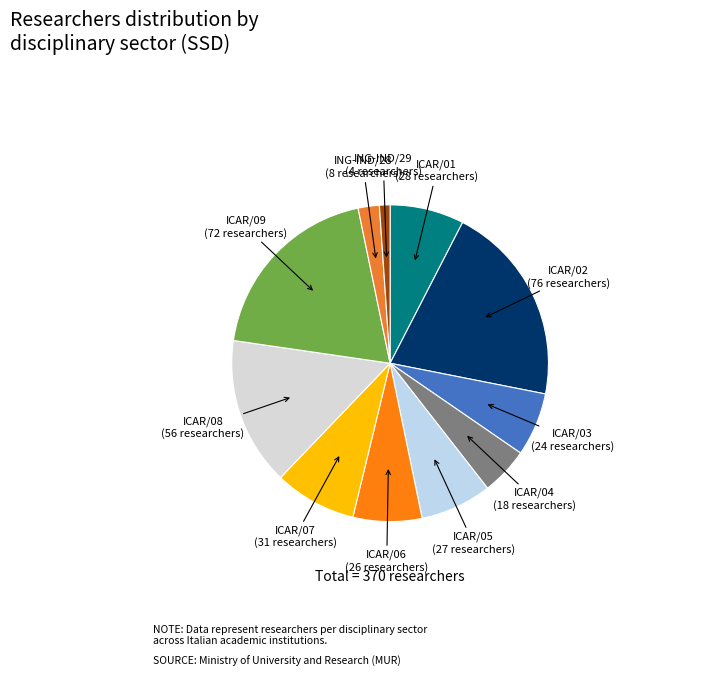

To the nearest percent, what is the average slice percentage?

9%